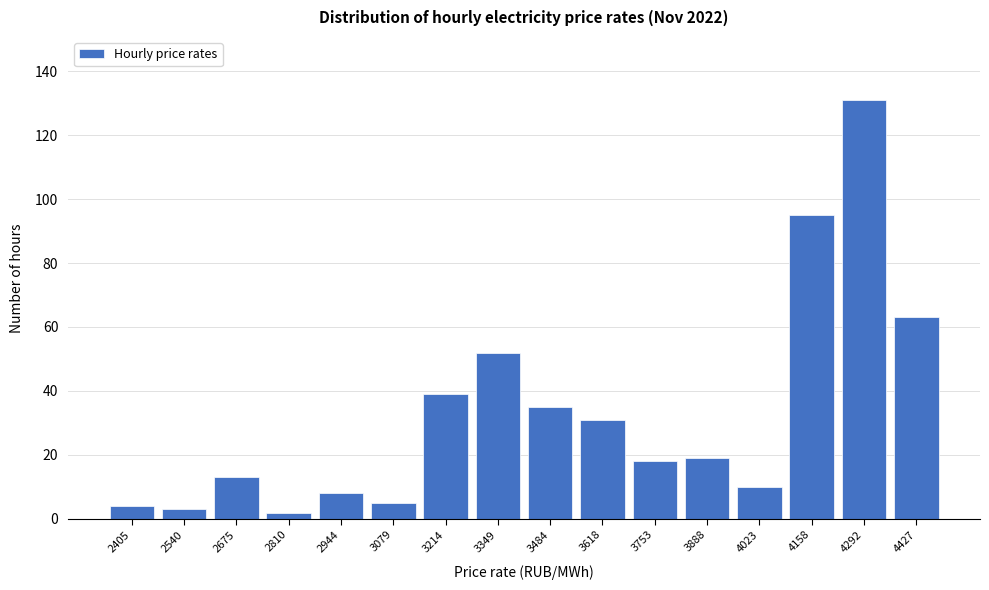

Reading left to right, list all the values displayed in this chart.

2405=4	2540=3	2675=13	2810=2	2944=8	3079=5	3214=39	3349=52	3484=35	3618=31	3753=18	3888=19	4023=10	4158=95	4292=131	4427=63